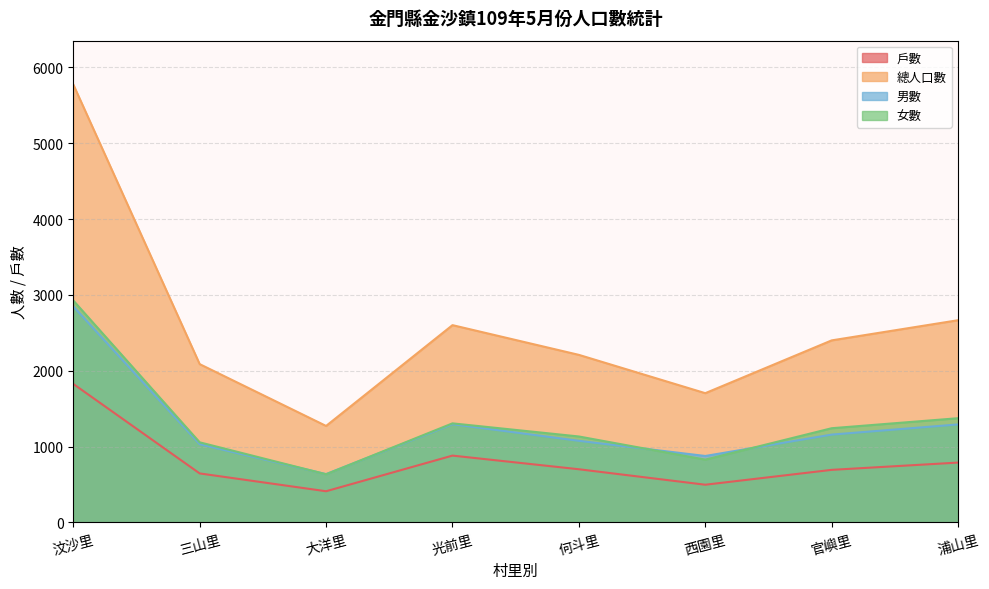

Rank the series at 浦山里 from lowest to highest value.

戶數, 男數, 女數, 總人口數